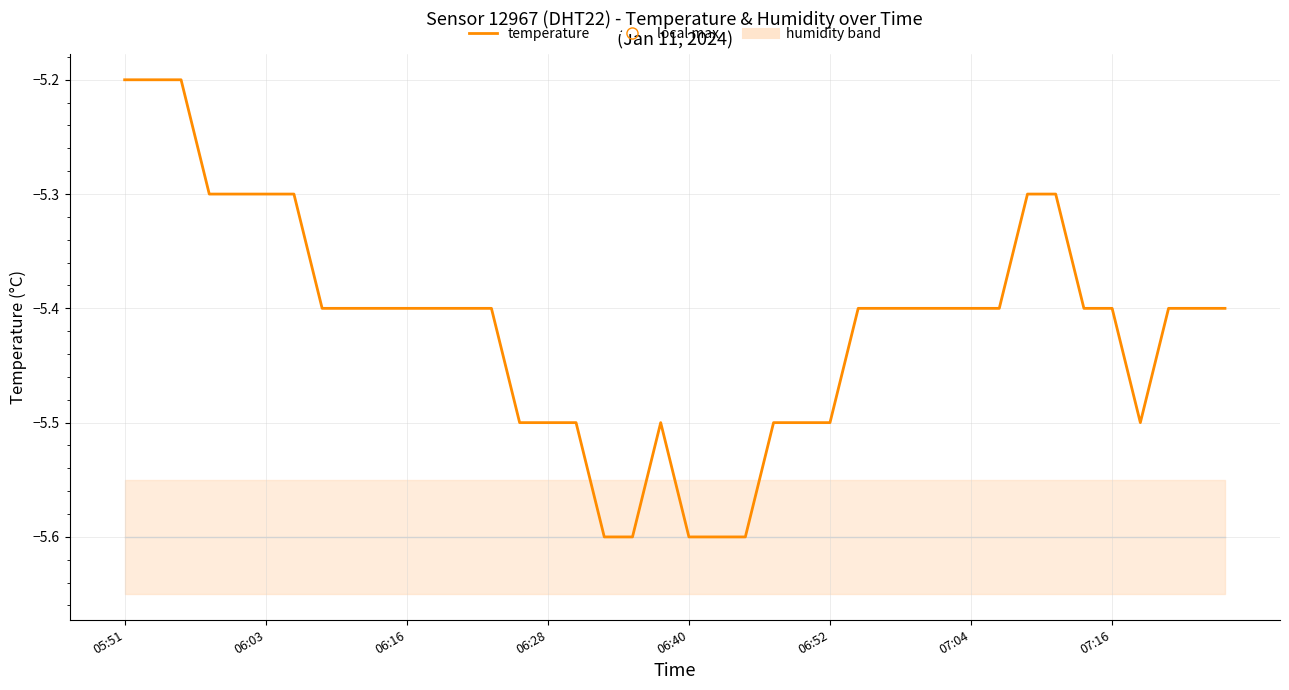

At which category is the sum across all series the highest?

05:51